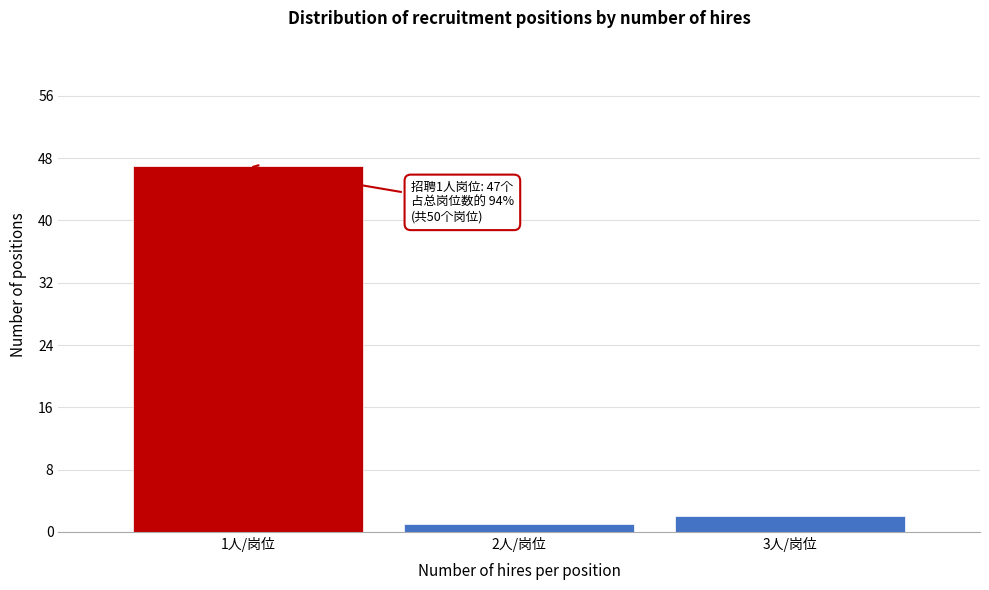

Reading right to left, list all the values displayed in this chart.

3人/岗位=2	2人/岗位=1	1人/岗位=47